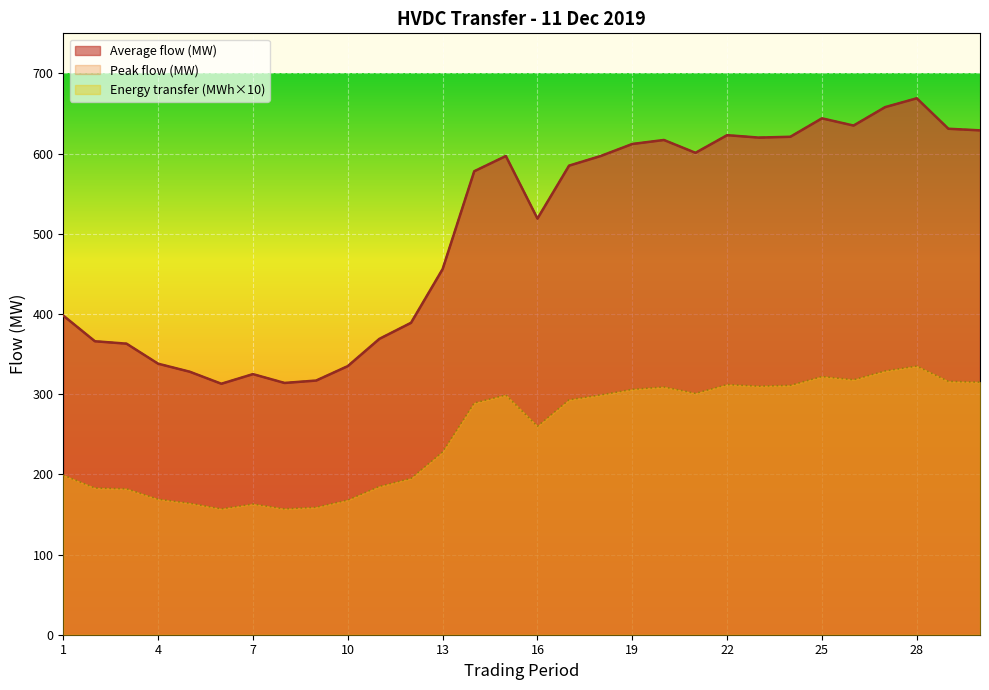

How many lines are shown in the chart?

3